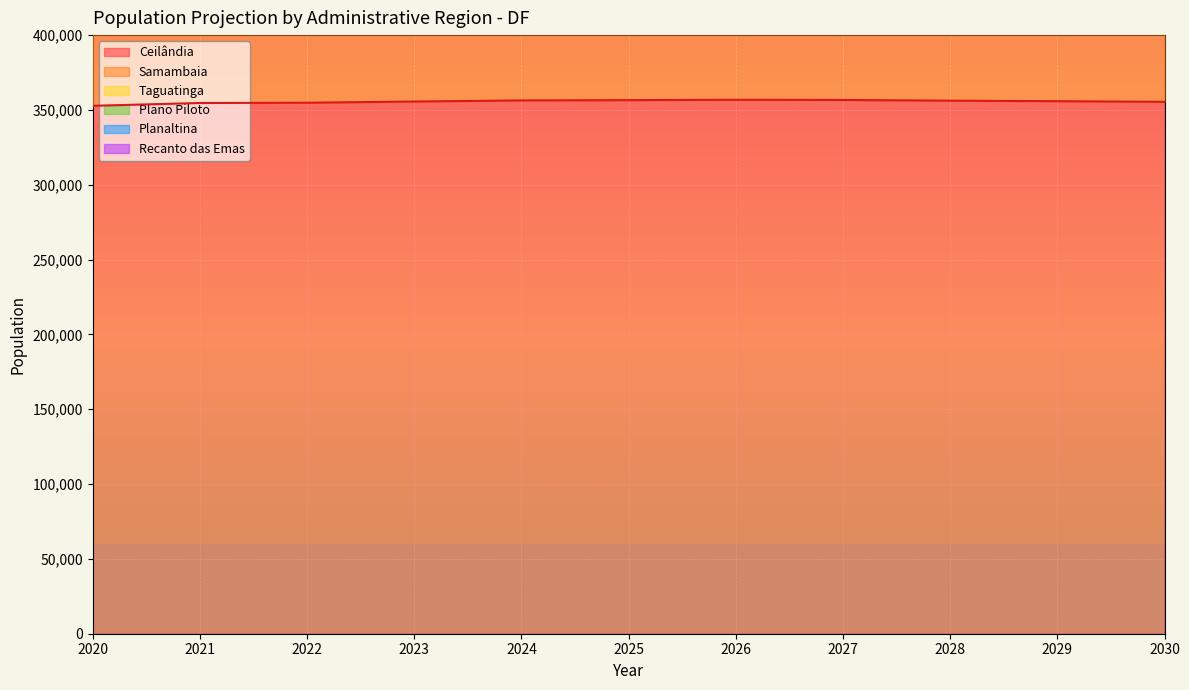

What is the maximum value for Ceilândia?

356781